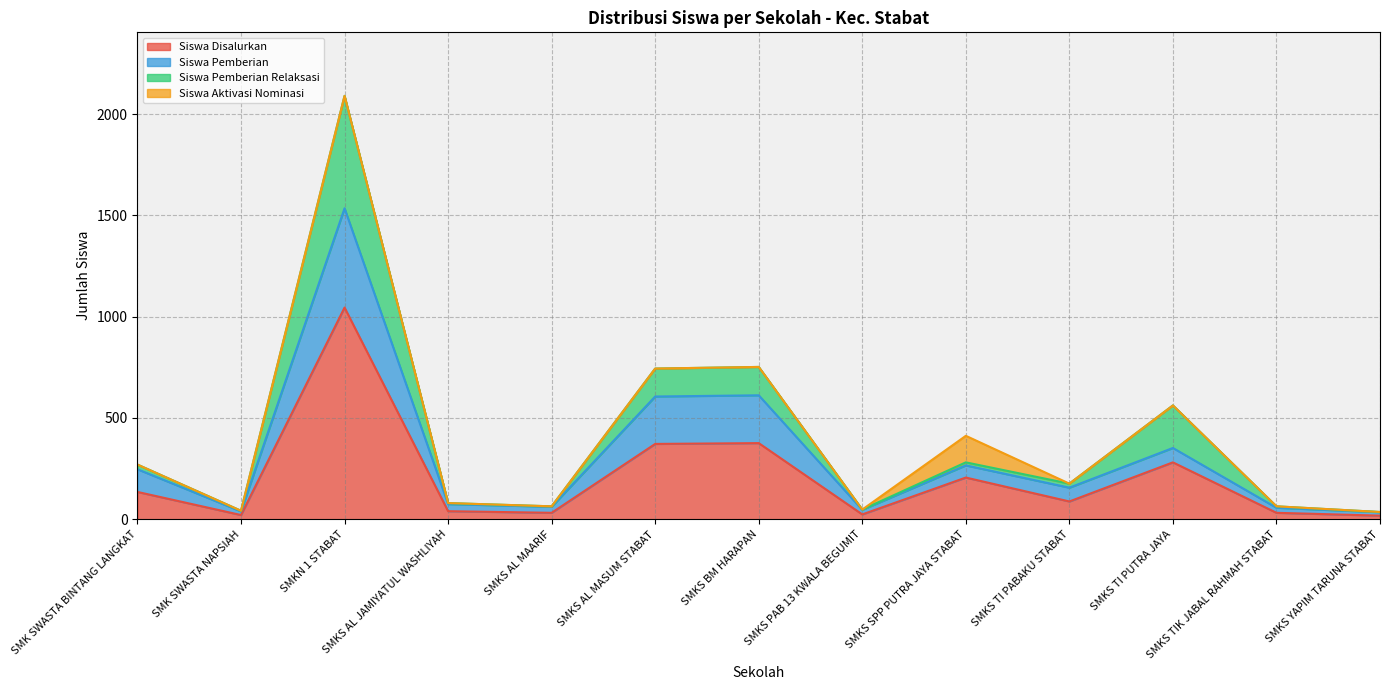

True or false: Siswa Pemberian and Siswa Disalurkan intersect in this chart.

False